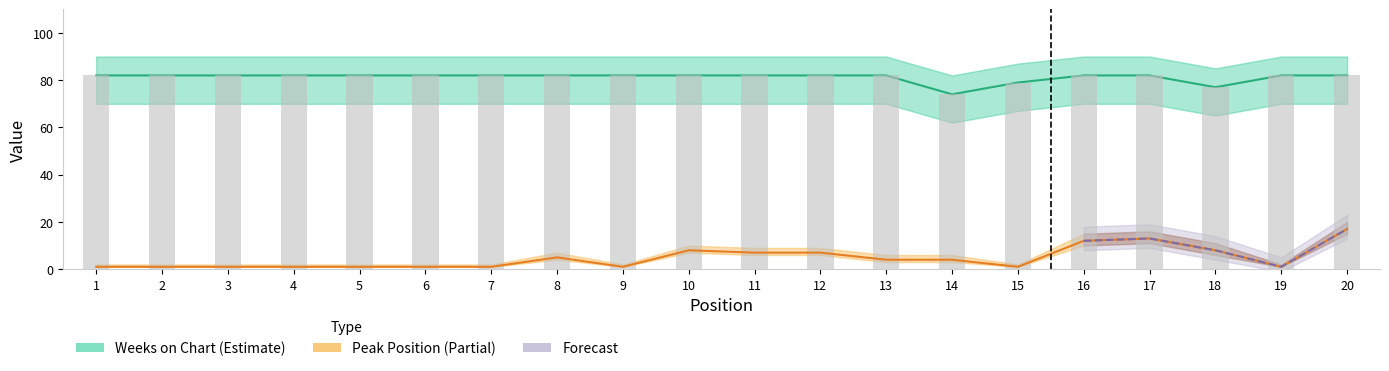

What is the sum of the Weeks on Chart values at 1 and 20?

164